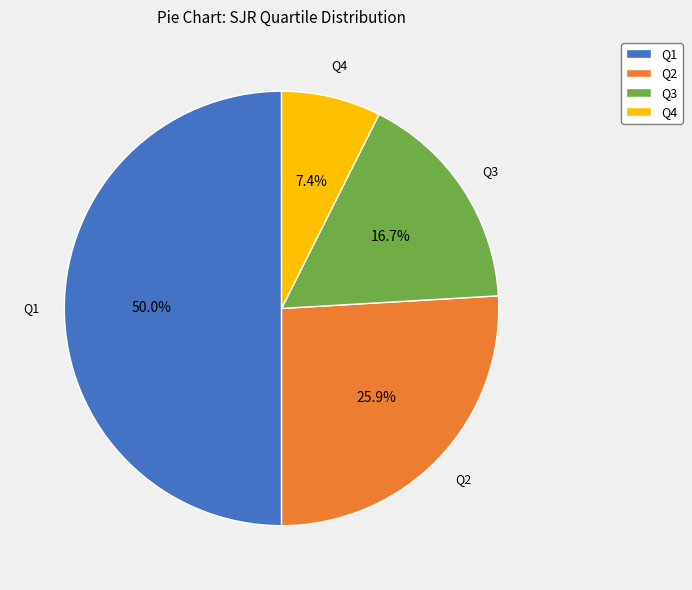

How much of the chart is everything except Q3?

83.3%